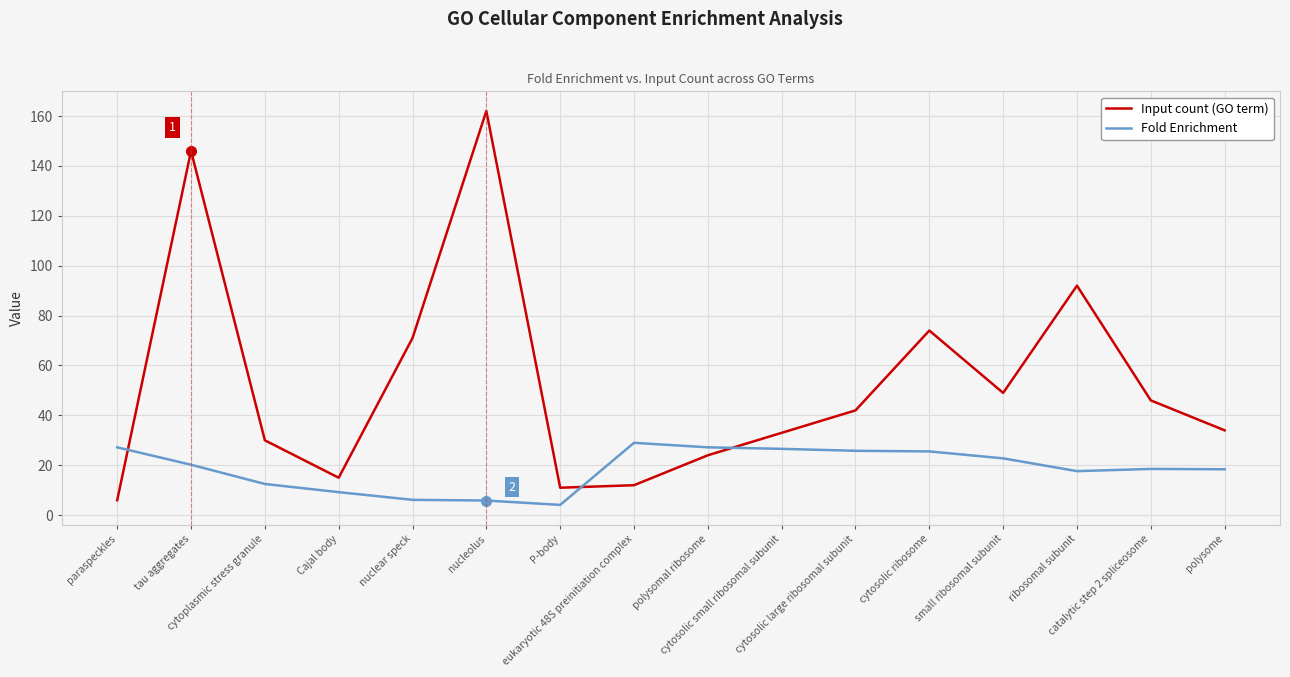

What are all the series names shown in the legend?

Input count (GO term), Fold Enrichment